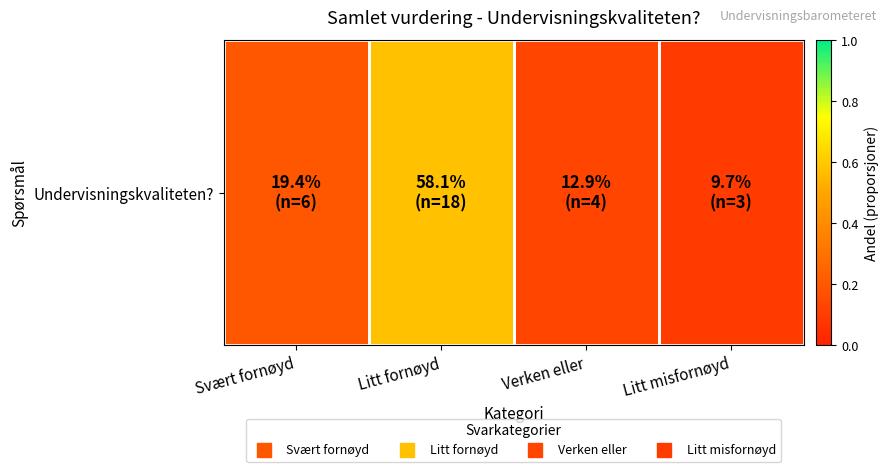

Is it true that the value at Verken eller is 0.1?

True